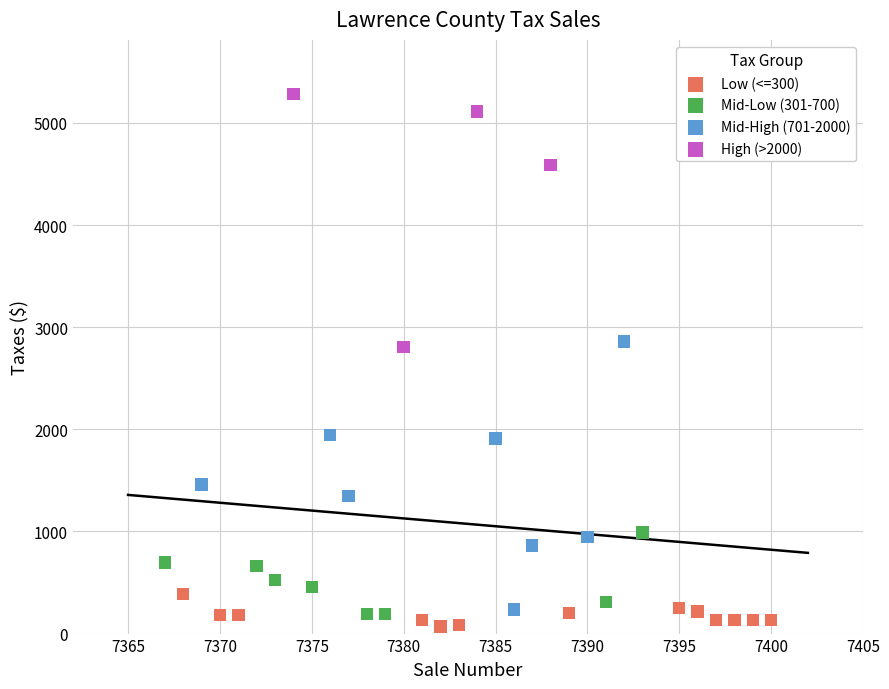

Which series reaches the maximum Y coordinate?

High (>2000)